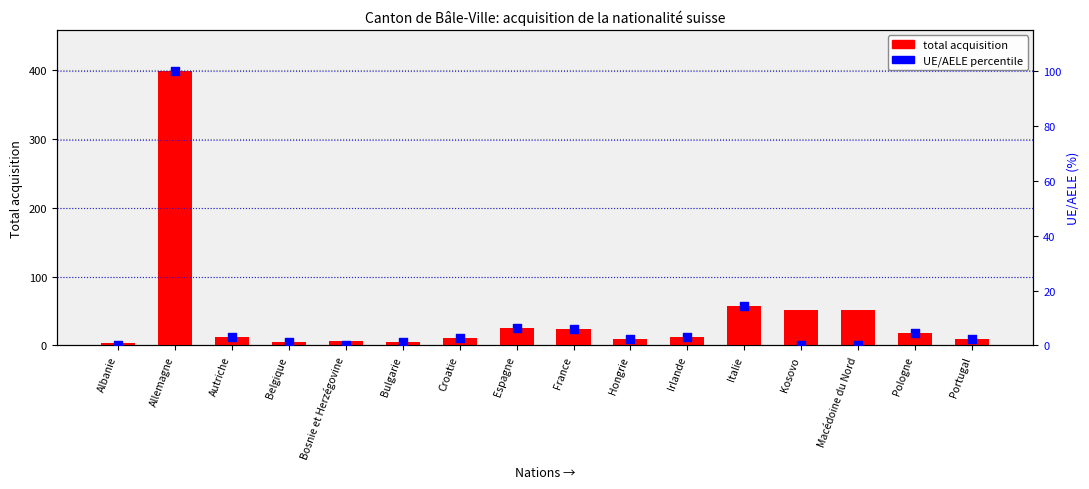

What are all the series names shown in the legend?

total acquisition, UE/AELE percentile